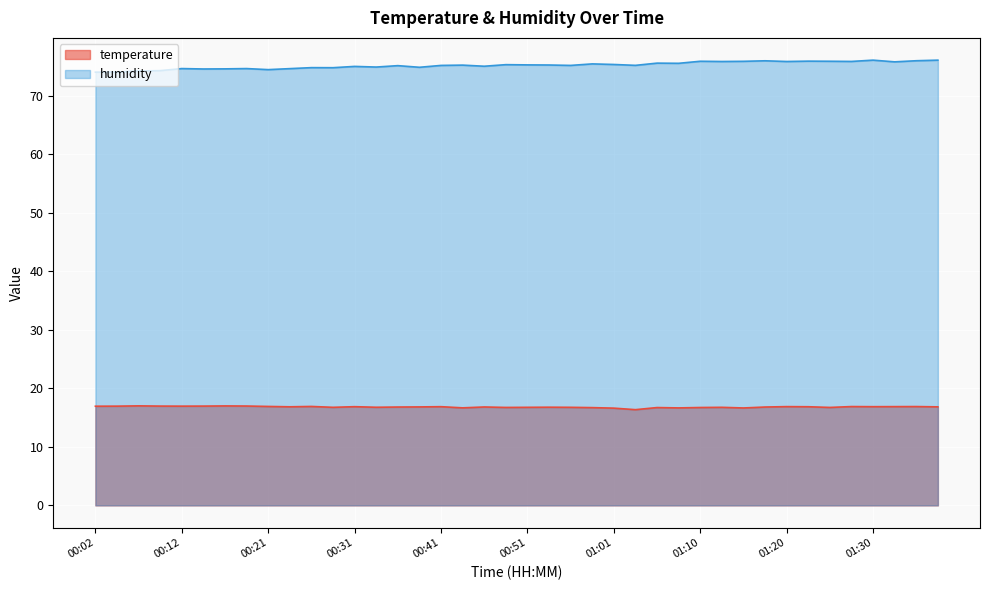

What is the label of the 7th point from the left?

00:17